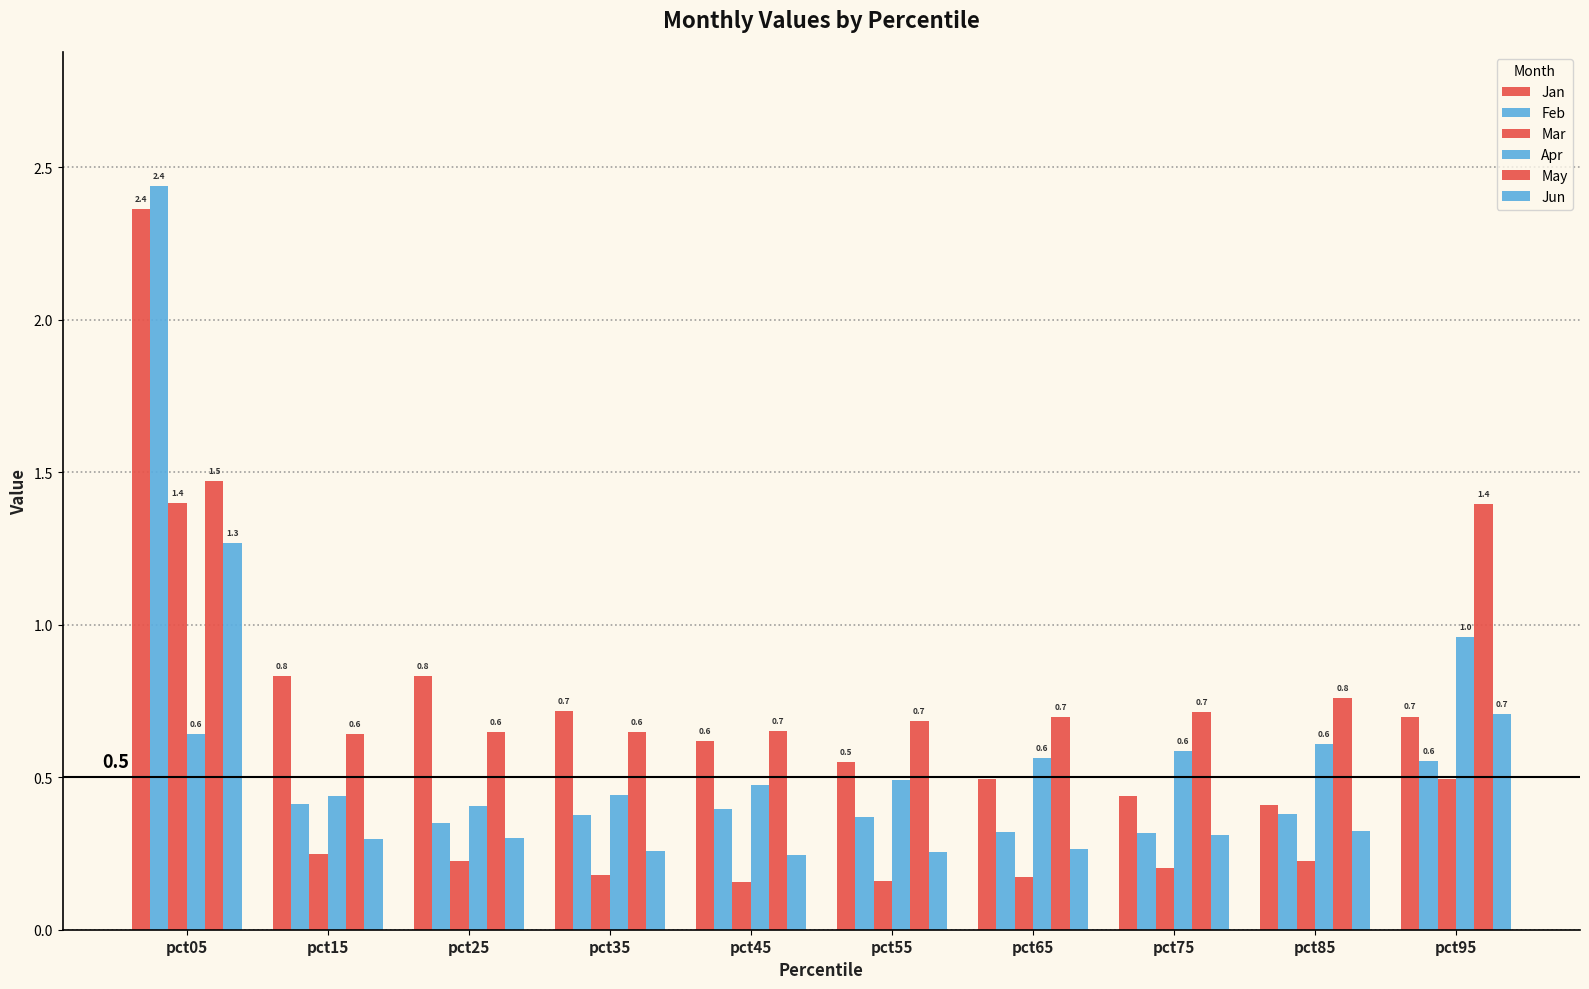

Reading left to right, what are all the values shown in this chart?

Jan: pct05=2.4	pct15=0.8	pct25=0.8	pct35=0.7	pct45=0.6	pct55=0.5	pct65=0.5	pct75=0.4	pct85=0.4	pct95=0.7
Feb: pct05=2.4	pct15=0.4	pct25=0.3	pct35=0.4	pct45=0.4	pct55=0.4	pct65=0.3	pct75=0.3	pct85=0.4	pct95=0.6
Mar: pct05=1.4	pct15=0.2	pct25=0.2	pct35=0.2	pct45=0.2	pct55=0.2	pct65=0.2	pct75=0.2	pct85=0.2	pct95=0.5
Apr: pct05=0.6	pct15=0.4	pct25=0.4	pct35=0.4	pct45=0.5	pct55=0.5	pct65=0.6	pct75=0.6	pct85=0.6	pct95=1.0
May: pct05=1.5	pct15=0.6	pct25=0.6	pct35=0.6	pct45=0.7	pct55=0.7	pct65=0.7	pct75=0.7	pct85=0.8	pct95=1.4
Jun: pct05=1.3	pct15=0.3	pct25=0.3	pct35=0.3	pct45=0.2	pct55=0.3	pct65=0.3	pct75=0.3	pct85=0.3	pct95=0.7